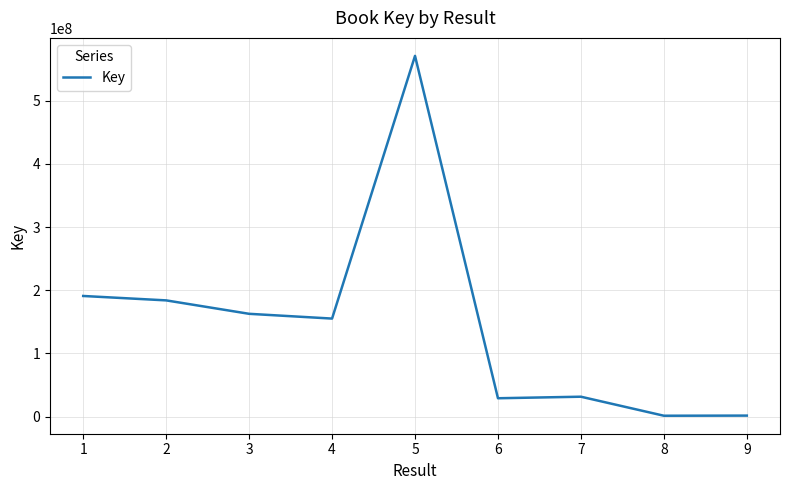

What is the change in value from 2 to 5?

+387170686